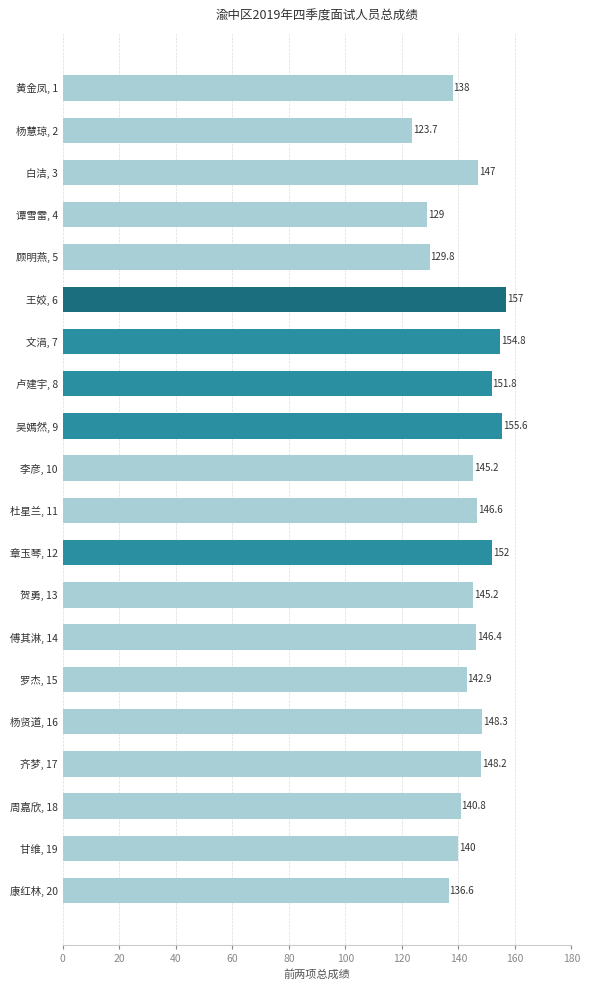

Which has a higher value, 傅其淋, 14 or 贺勇, 13?

傅其淋, 14